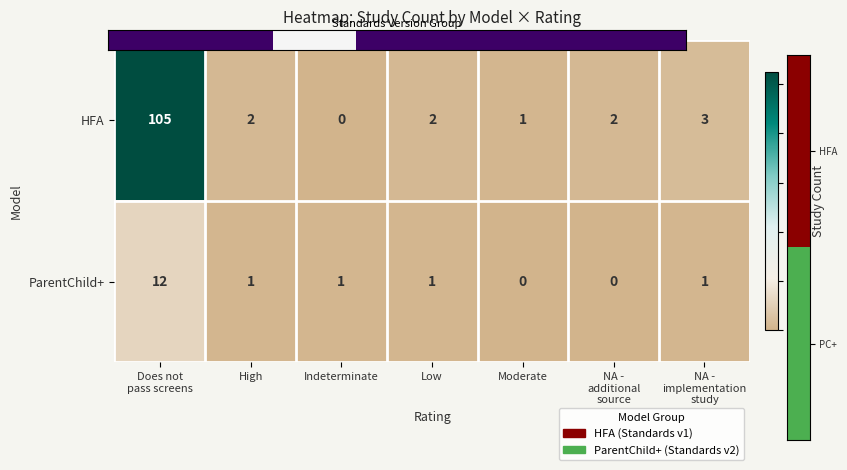

Which series has the largest total across all categories?

HFA